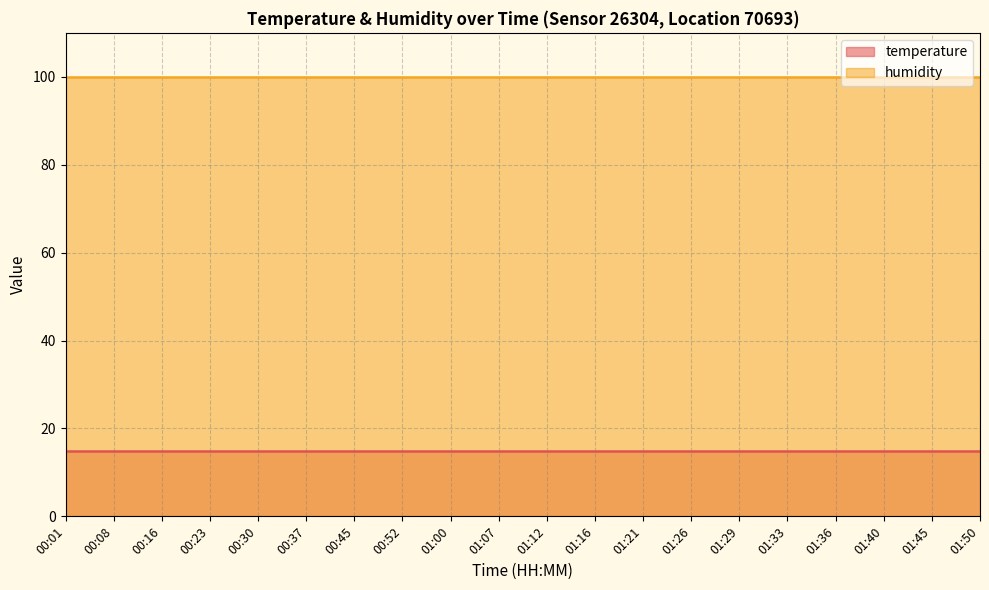

Is it true that humidity equals 99.9 at 01:21?

True